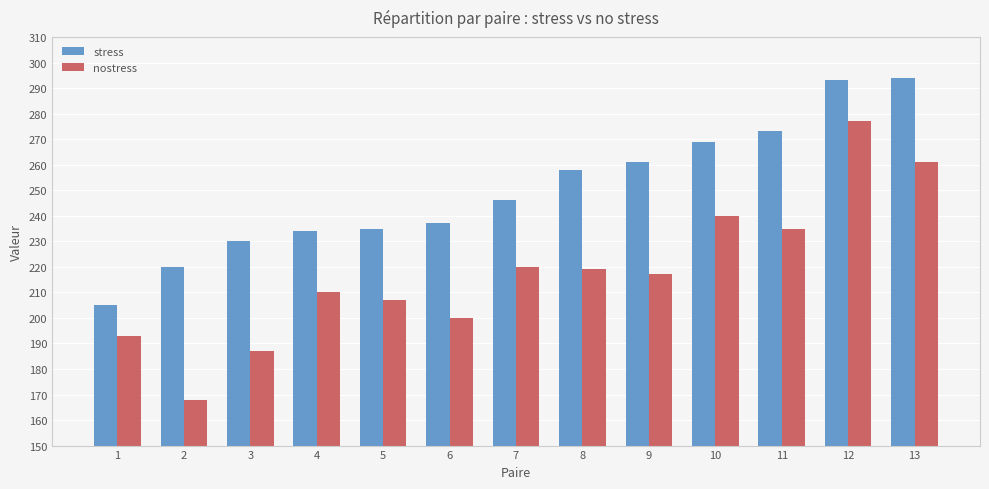

Reading left to right, what are all the values shown in this chart?

stress: 205	220	230	234	235	237	246	258	261	269	273	293	294
nostress: 193	168	187	210	207	200	220	219	217	240	235	277	261